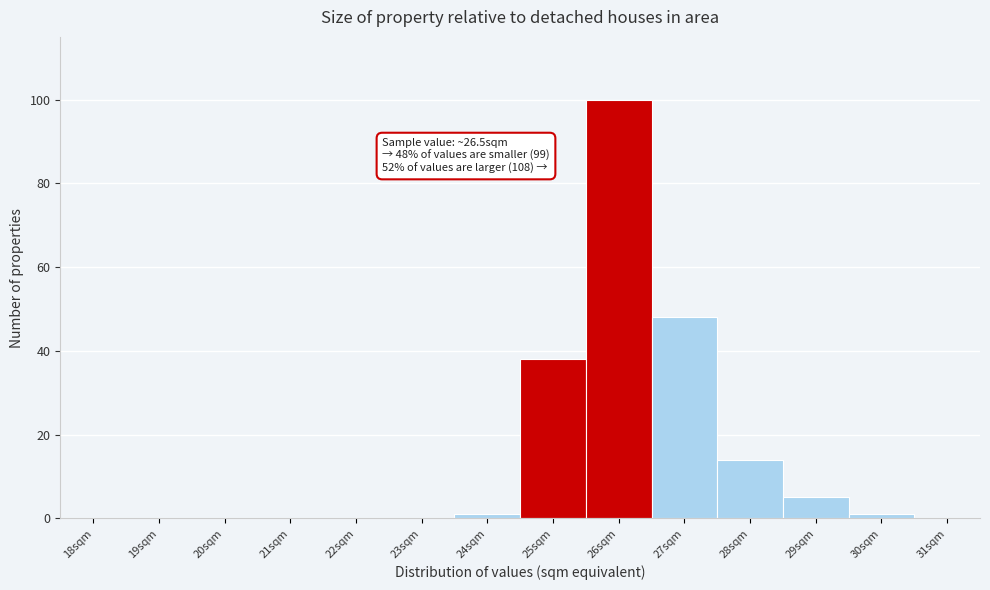

Reading left to right, list all the values displayed in this chart.

18sqm=0	19sqm=0	20sqm=0	21sqm=0	22sqm=0	23sqm=0	24sqm=1	25sqm=38	26sqm=100	27sqm=48	28sqm=14	29sqm=5	30sqm=1	31sqm=0